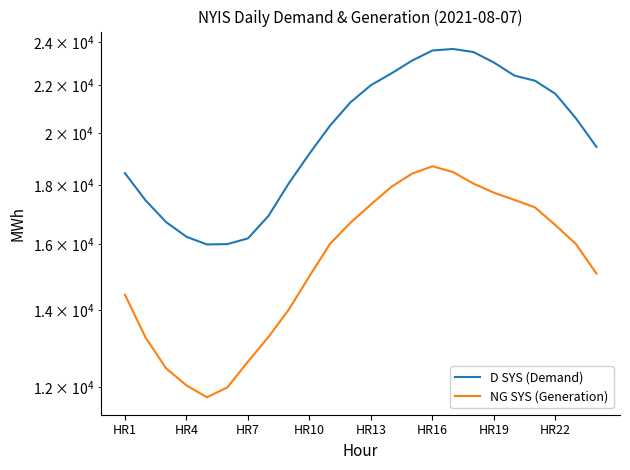

What is the difference between the highest and lowest values at HR19?

5298